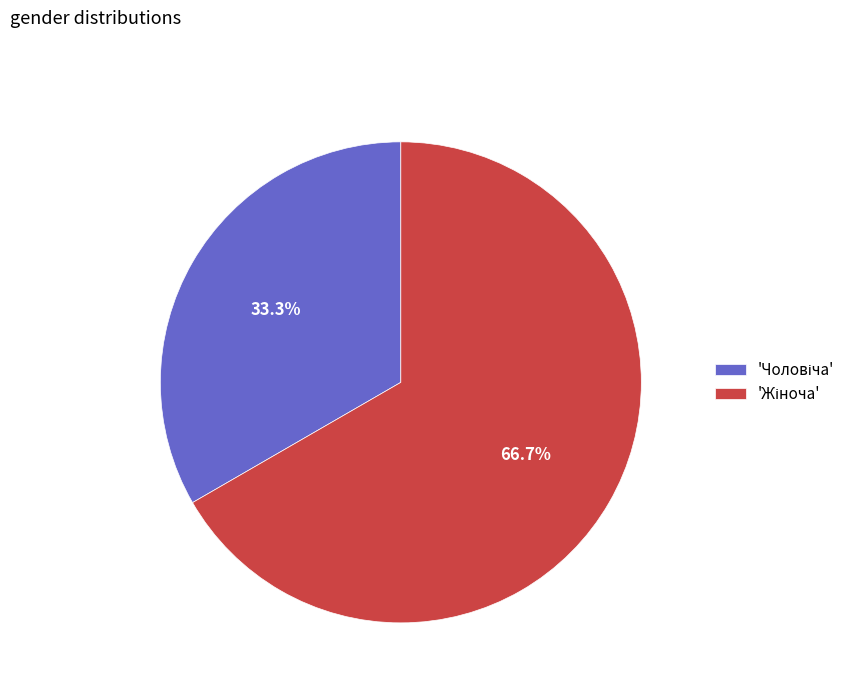

Is there any slice that represents more than half of the pie?

Yes